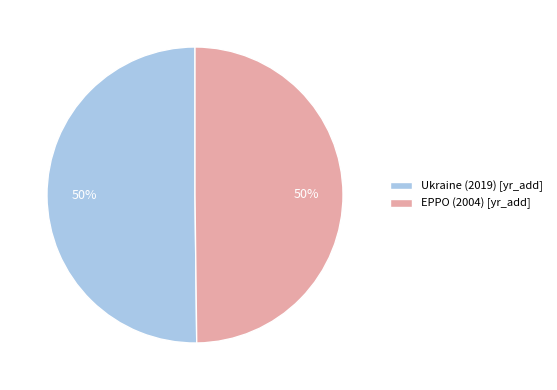

Approximately how many times larger is the value at EPPO (2004) [yr_add] compared to Ukraine (2019) [yr_add]?

1.0